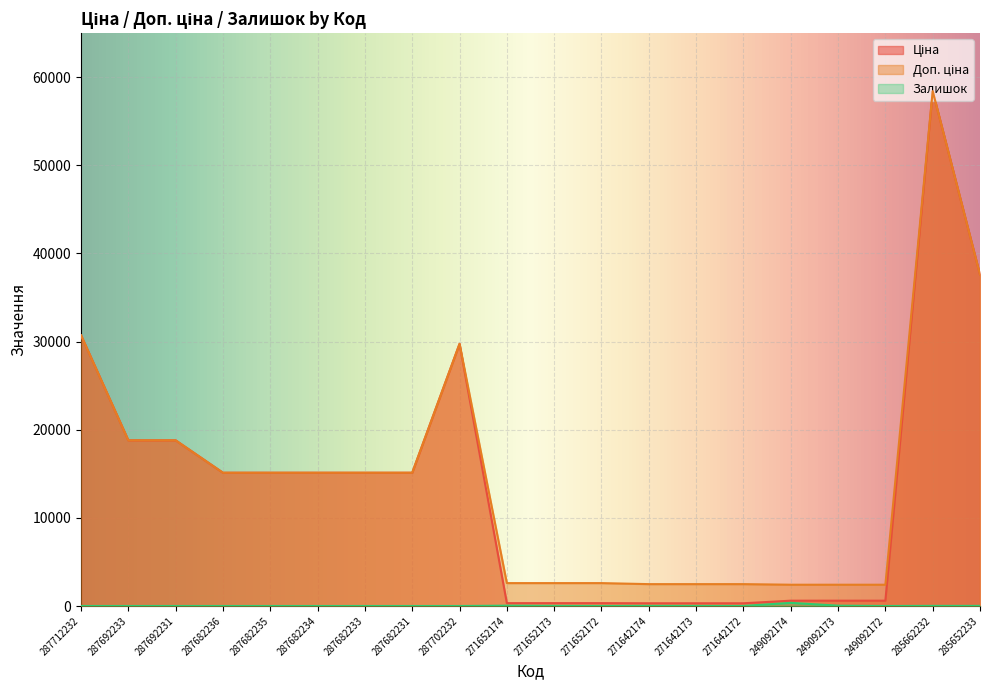

How many interior local peaks does the Залишок series have?

4